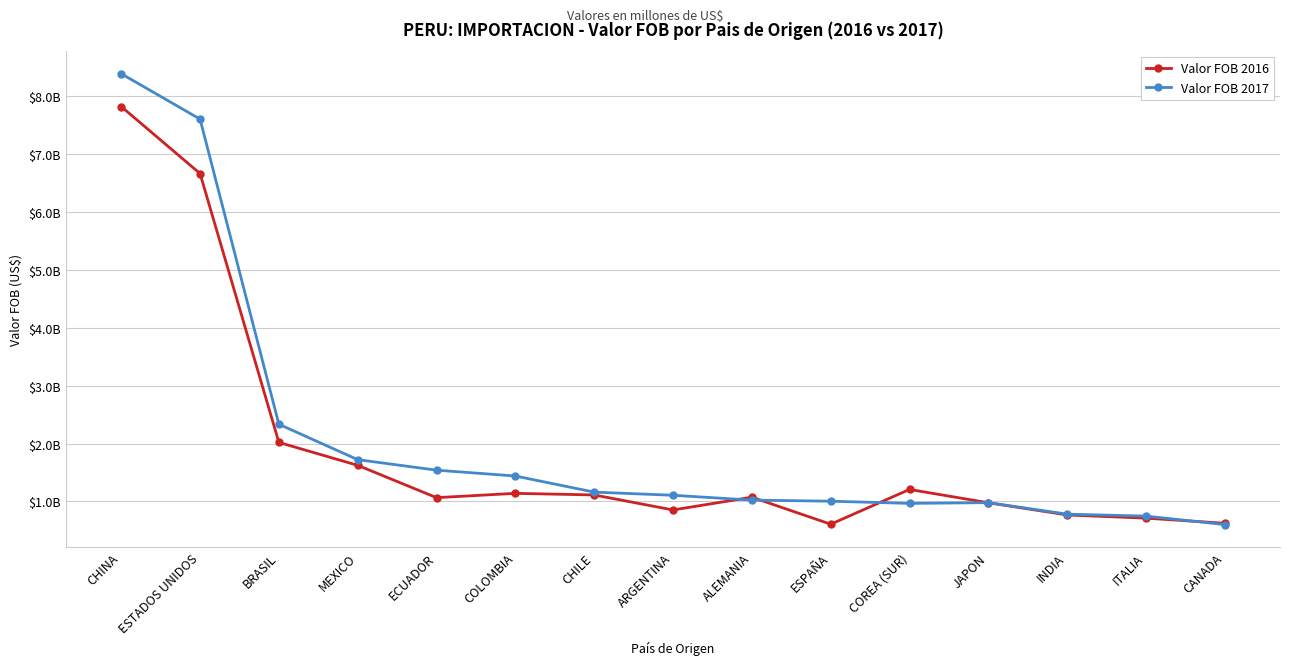

Does the chart display data point markers on the line(s)?

Yes